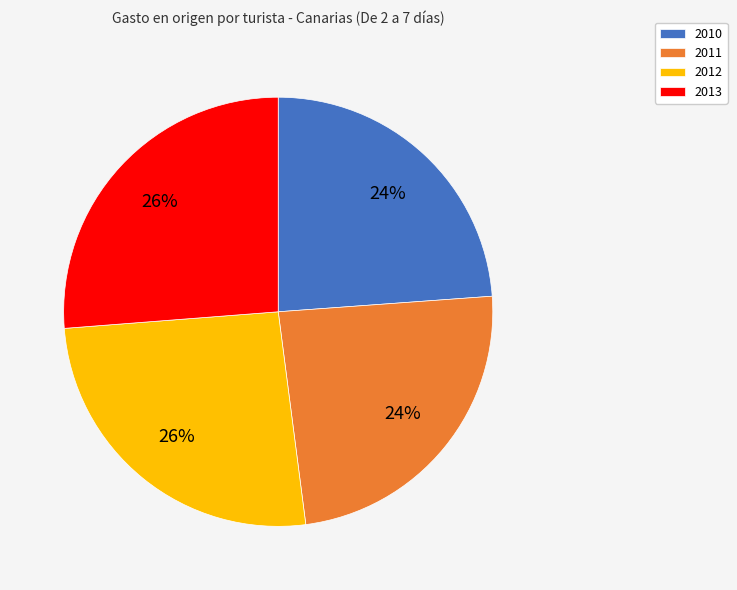

How many segments does this pie chart have?

4